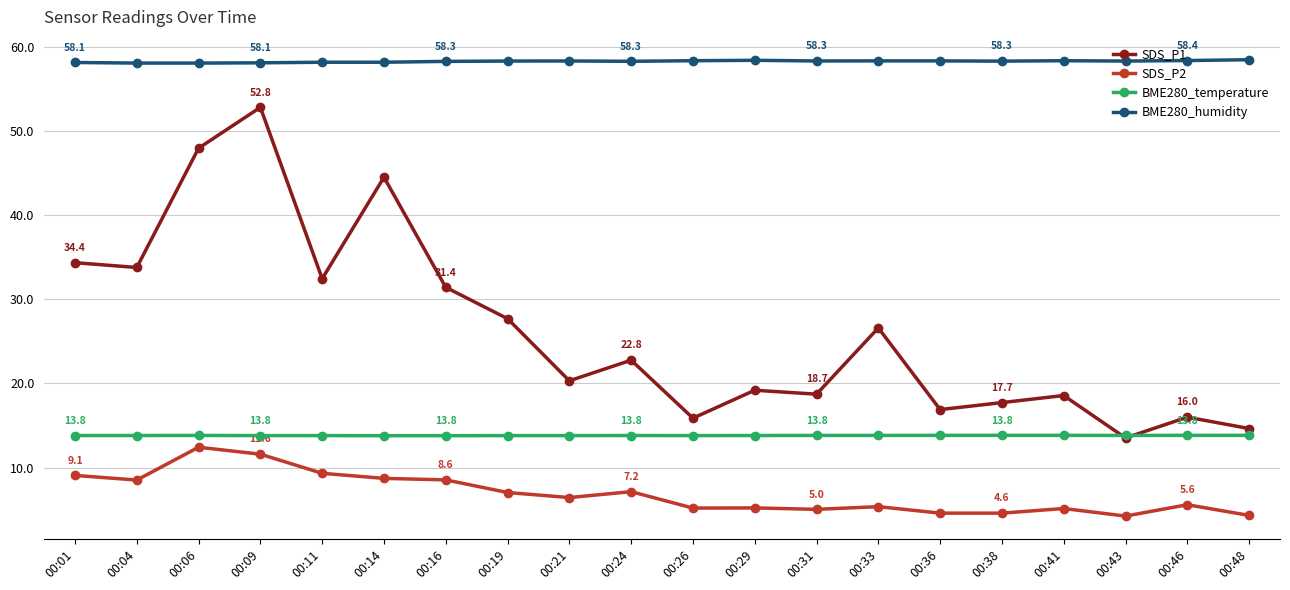

What is the difference between the BME280_humidity values at 00:09 and 00:14?

0.1